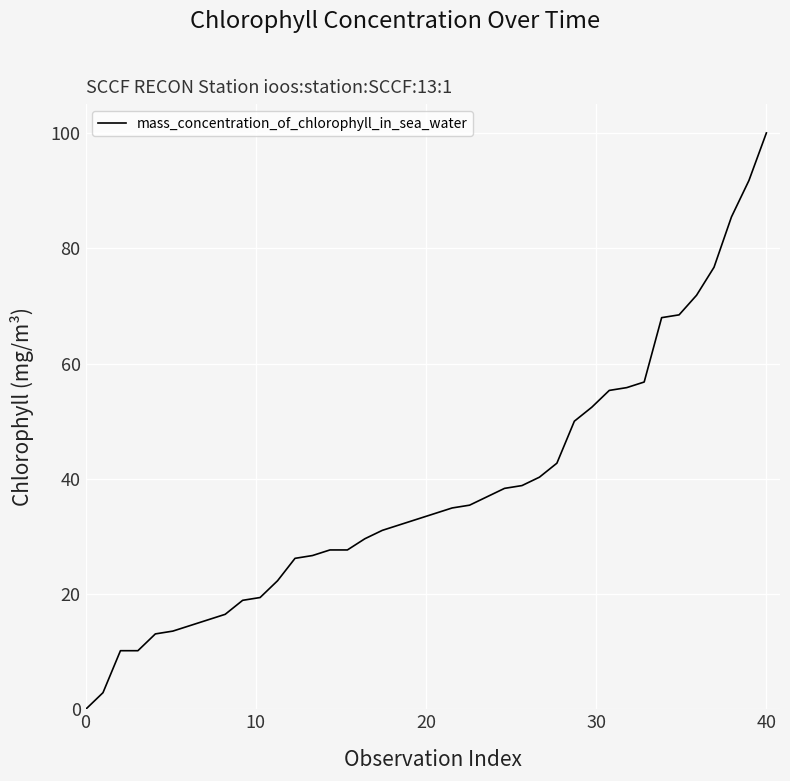

What is the difference between the maximum and minimum values?

100.0